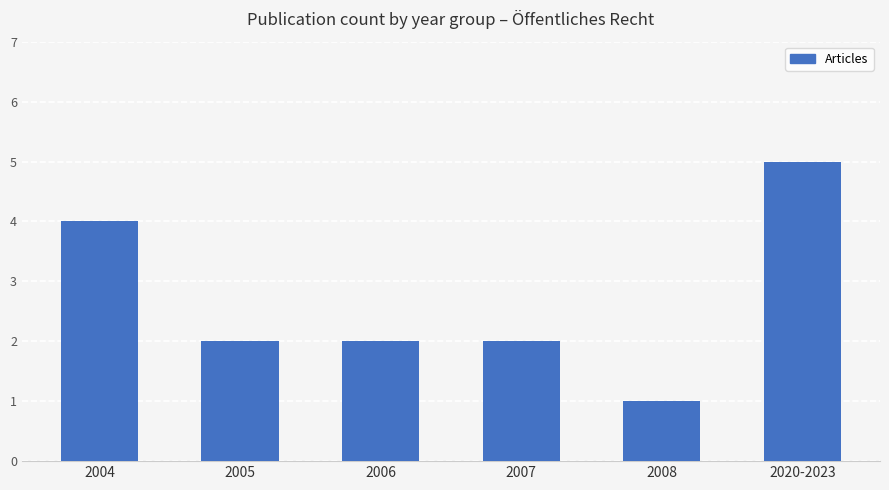

The chart shows a value of 5 at 2020-2023. True or false?

True